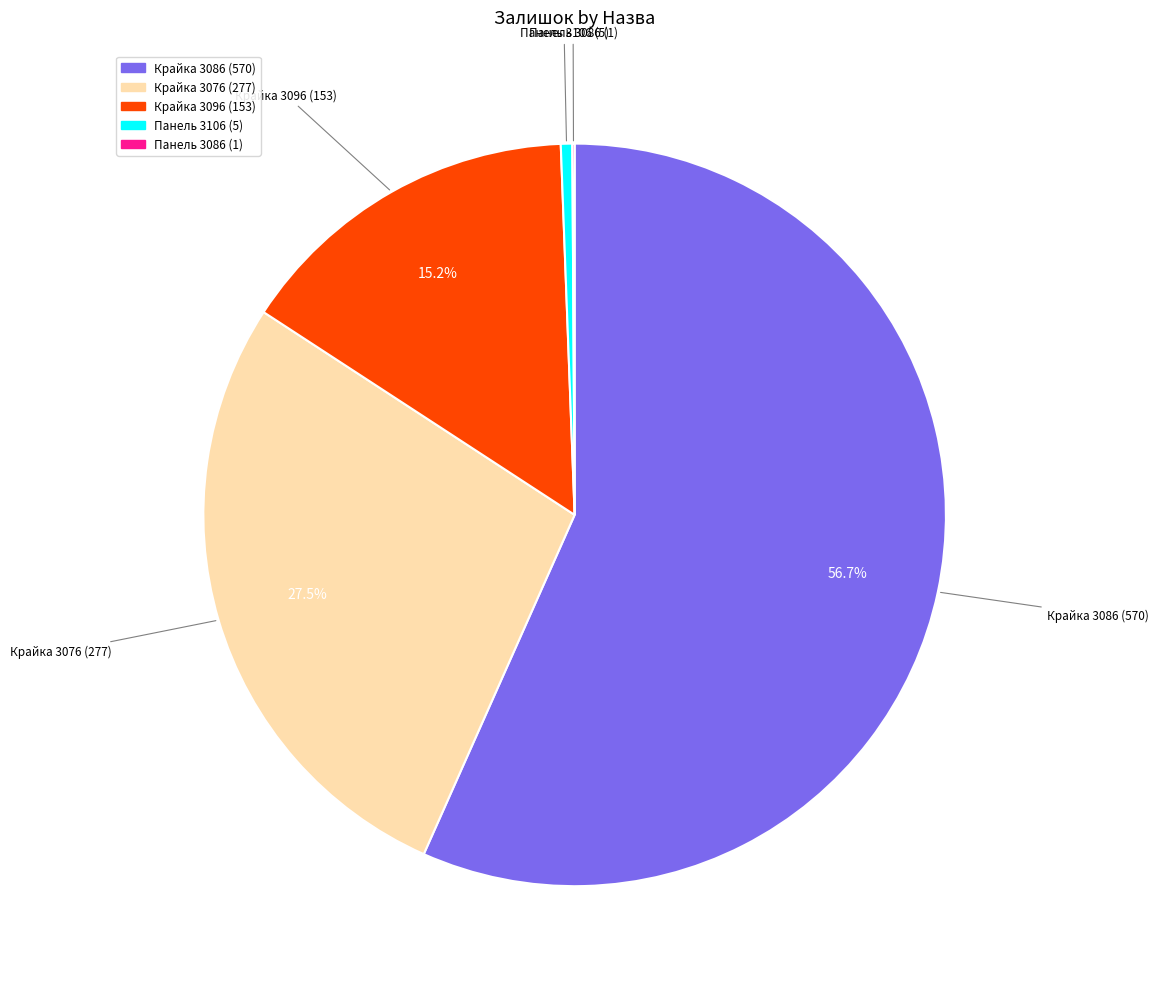

Does any single category account for the majority?

Yes